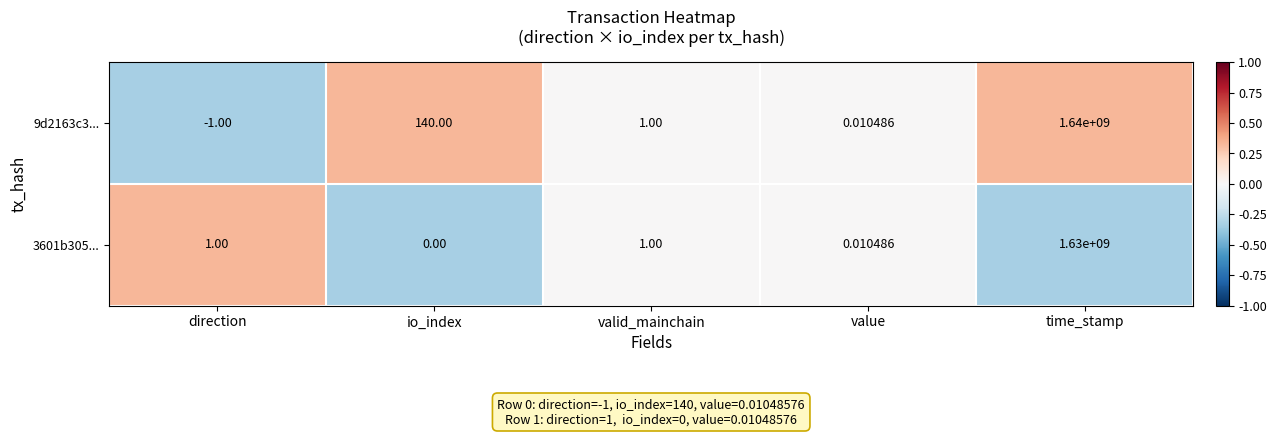

Where is 9d2163c3... nearest to the value 819999999?

io_index